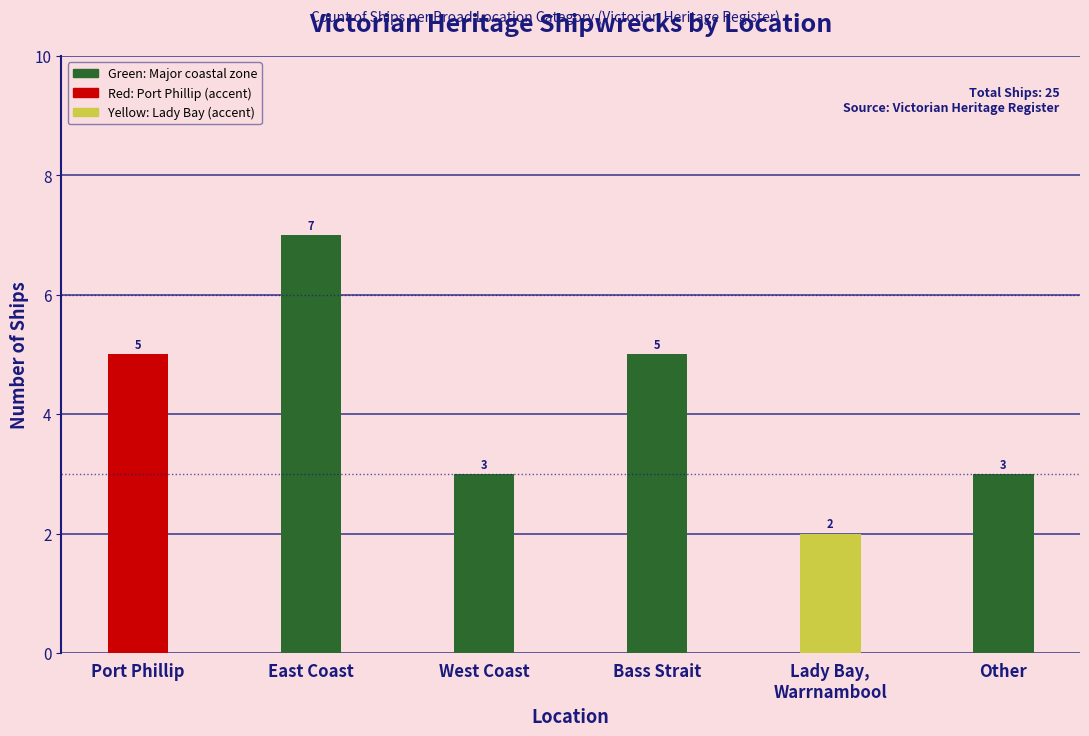

What is the average value?

4